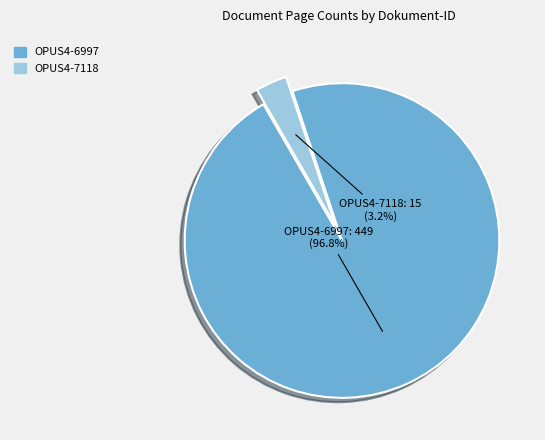

Rank the categories by value from lowest to highest.

OPUS4-7118, OPUS4-6997